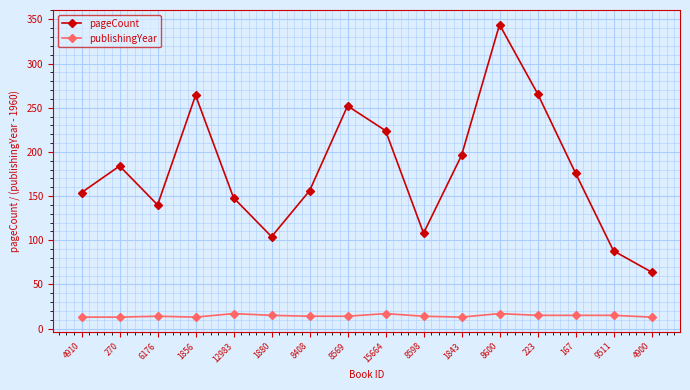

Which series changed the most between 12983 and 8598?

pageCount